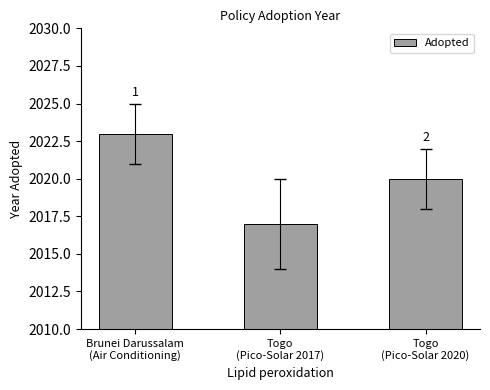

How many bars are there in total?

3